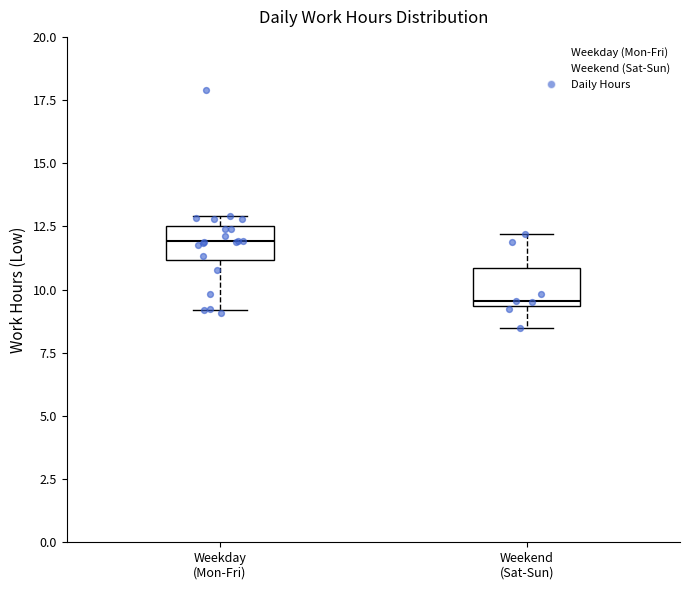

Where is the lower edge of the box for Weekday (Mon-Fri) on the y-axis? The values are not printed on the chart, so give them approximately, as read against the axis.

11.0